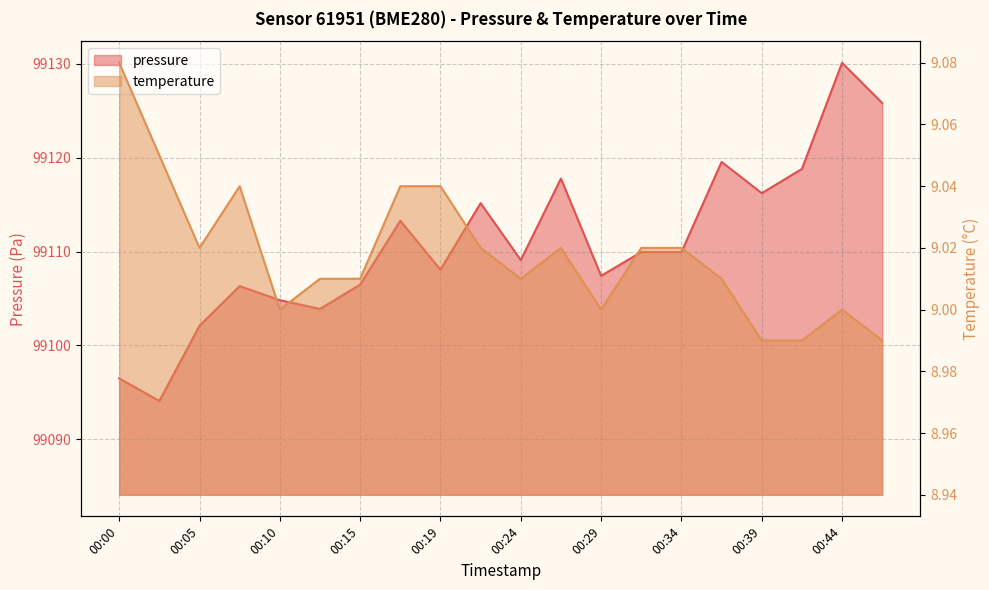

What is the minimum value for pressure?

99094.1